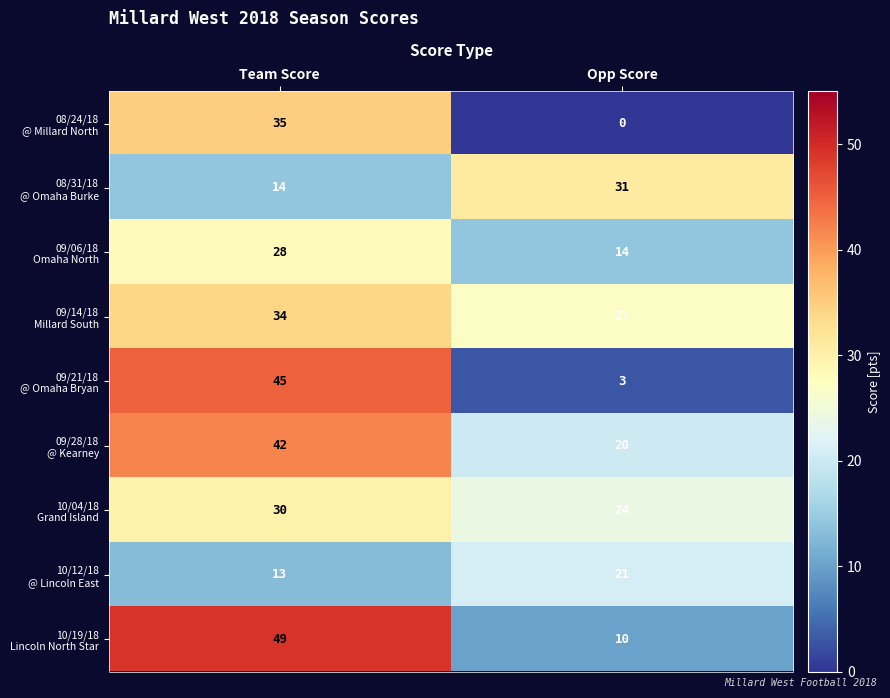

What is the total value across all series at Team Score?

290